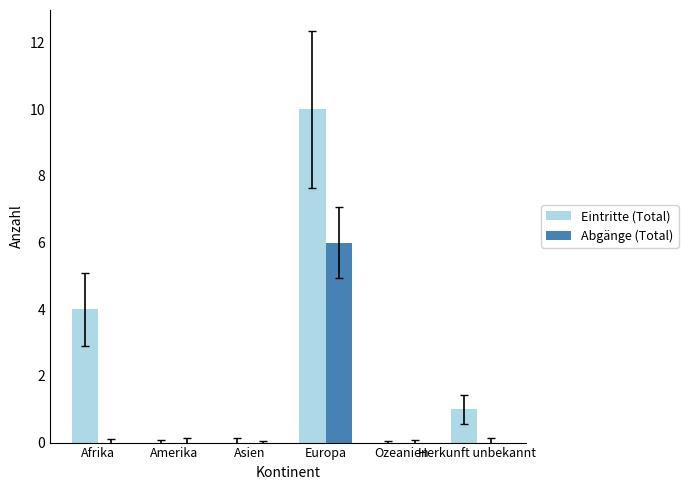

What are all the series names shown in the legend?

Eintritte (Total), Abgänge (Total)